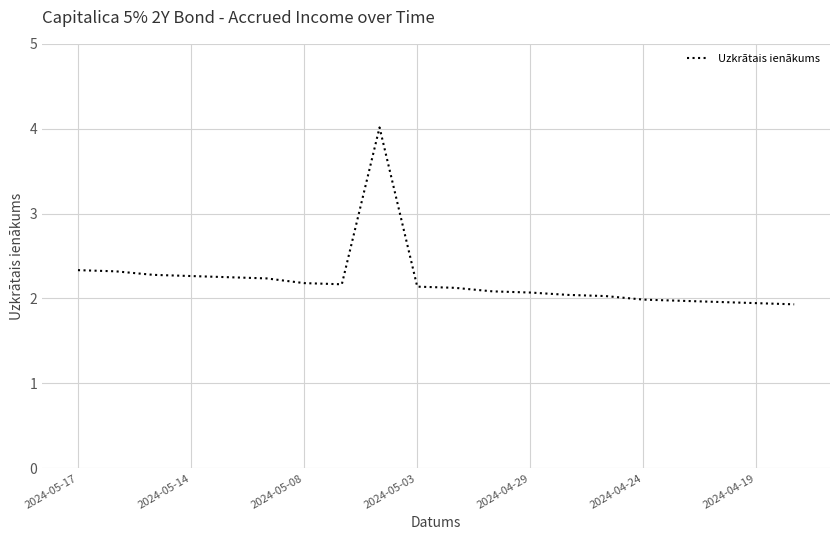

What is the difference between the maximum and minimum values?

2.1